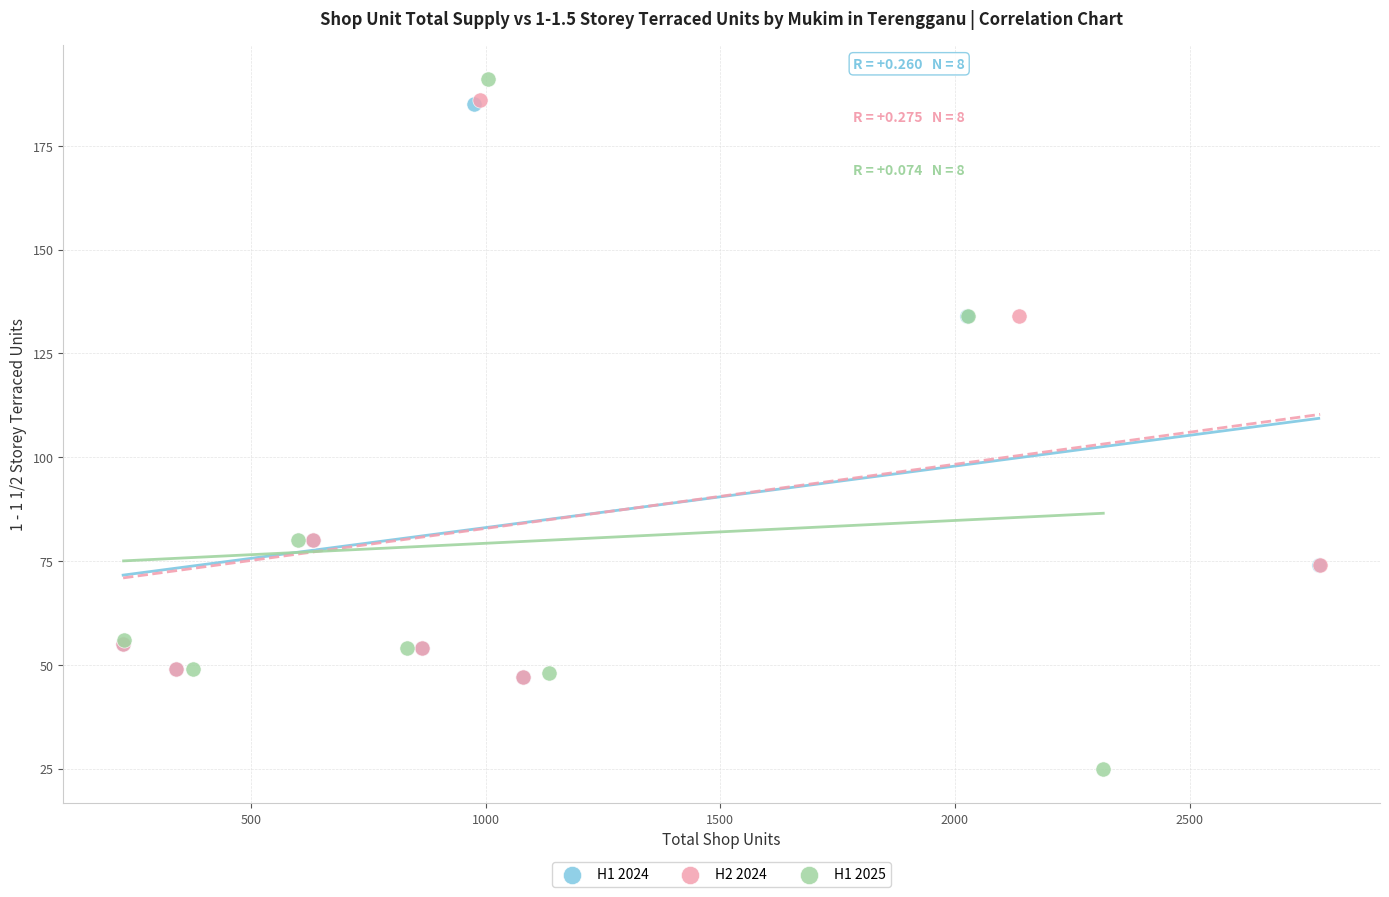

Which series contains the highest Y value?

H1 2025